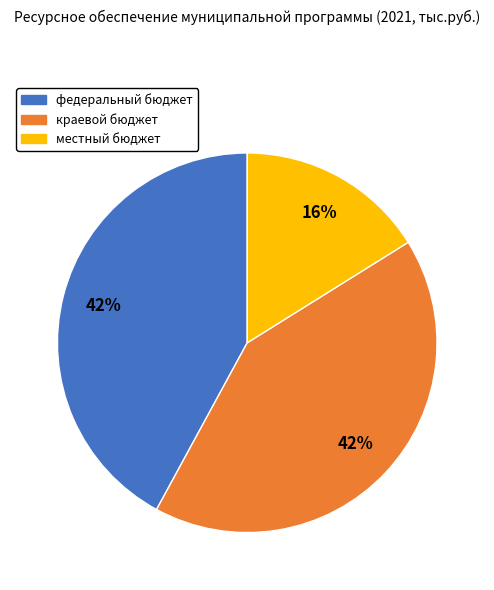

What percentage is the краевой бюджет slice, to the nearest percent?

42%